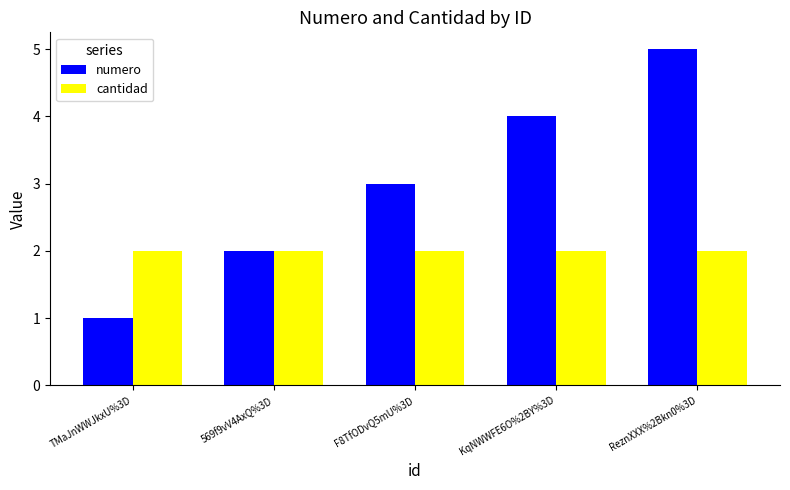

At ReznXXX%2Bkn0%3D, list the series in order from largest to smallest.

numero, cantidad